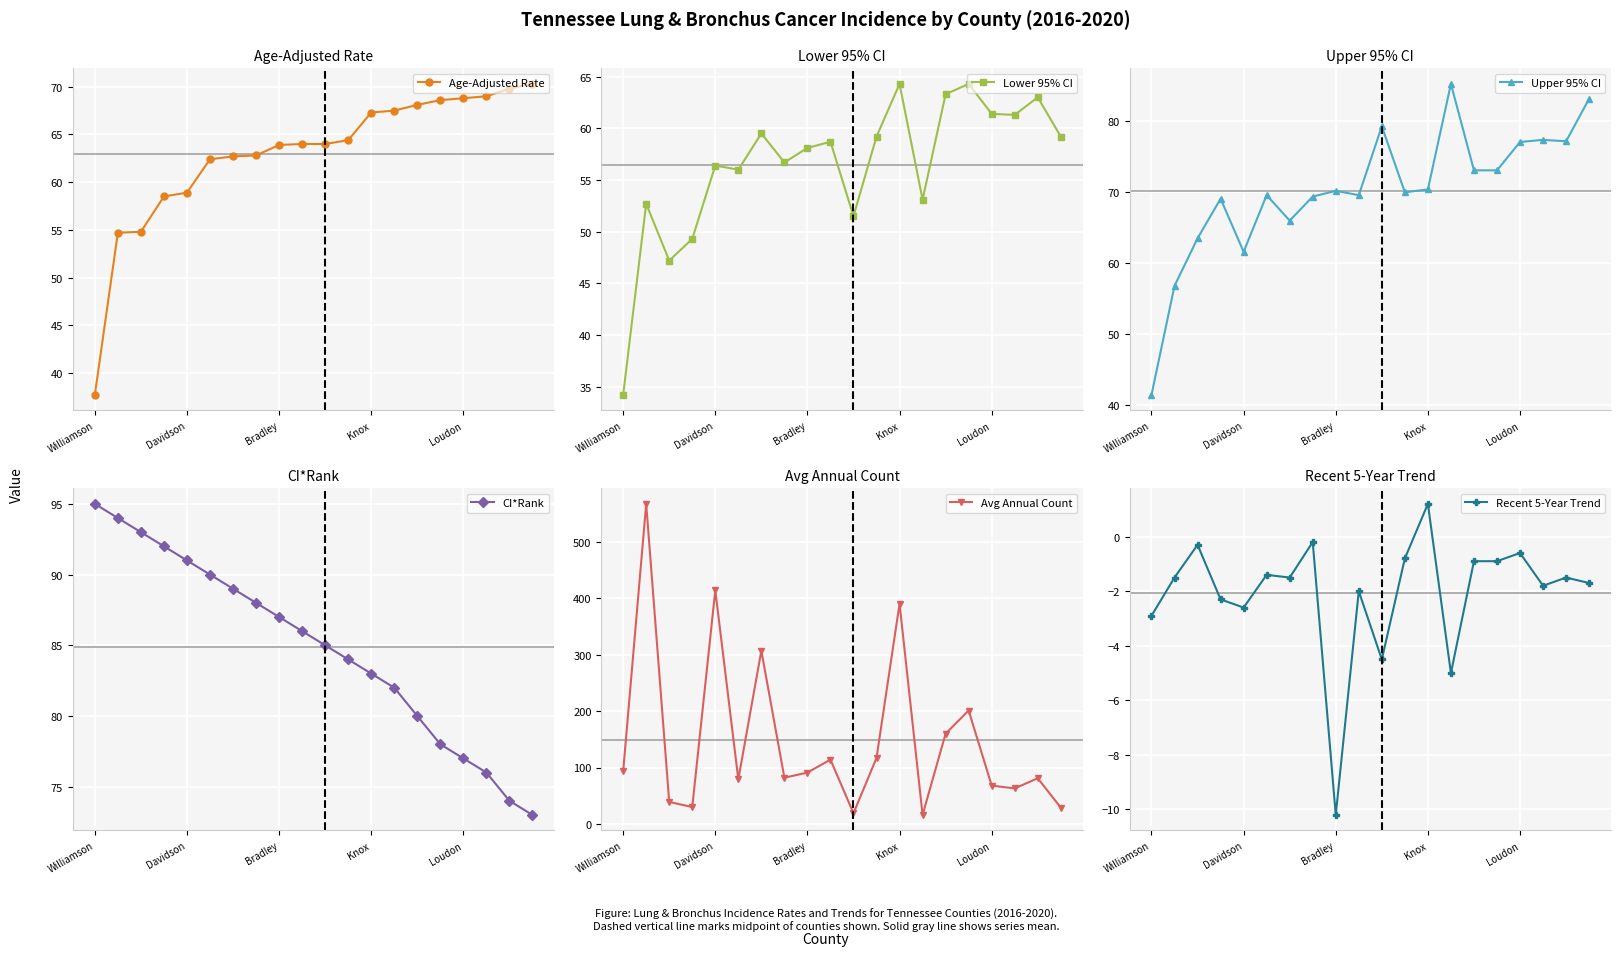

The Avg Annual Count series shows 414 at Davidson. True or false?

True